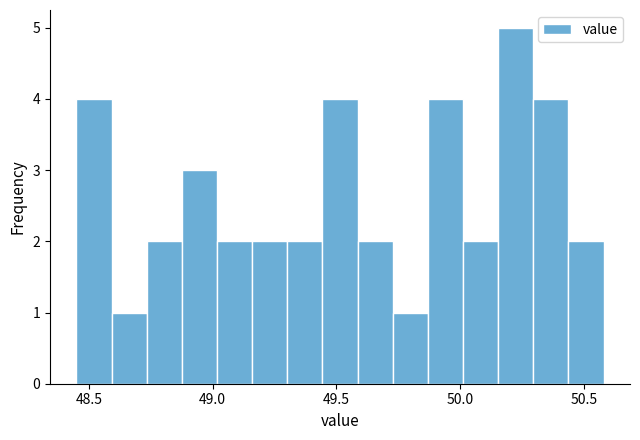

Around what value on the x-axis is the tallest bar? Give the approximate position of its centre, as read against the axis.

50.25